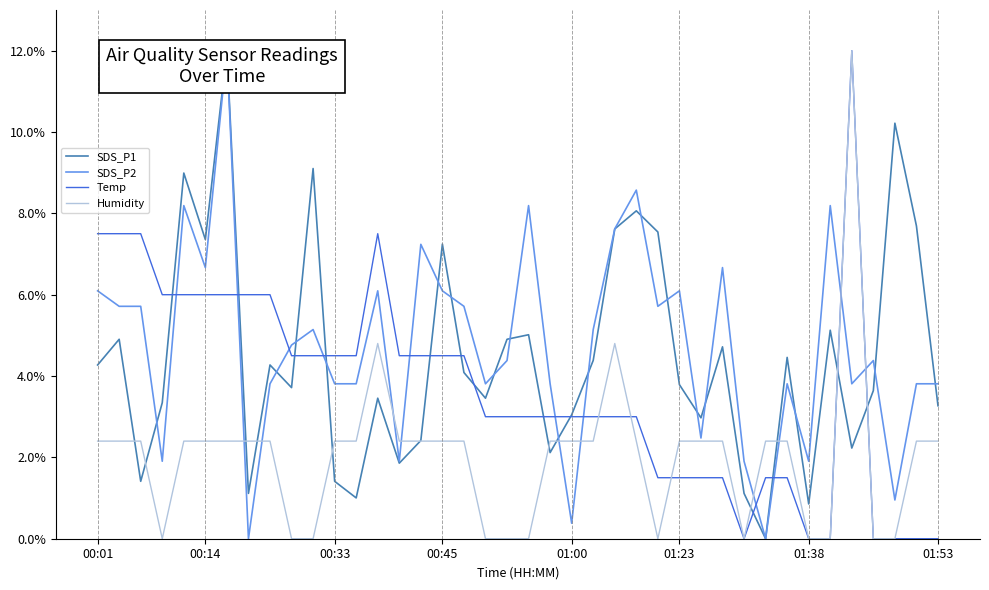

Reading left to right, what are all the values shown in this chart?

SDS_P1: 4.3	4.9	1.4	3.3	9.0	7.4	12.0	1.1	4.3	3.7	9.1	1.4	1.0	3.5	1.9	2.4	7.2	4.1	3.5	4.9	5.0	2.1	3.0	4.4	7.6	8.1	7.5	3.8	3.0	4.7	1.1	0.0	4.5	0.9	5.1	2.2	3.6	10.2	7.7	3.3
SDS_P2: 6.1	5.7	5.7	1.9	8.2	6.7	12.0	0.0	3.8	4.8	5.1	3.8	3.8	6.1	1.9	7.2	6.1	5.7	3.8	4.4	8.2	3.8	0.4	5.1	7.6	8.6	5.7	6.1	2.5	6.7	1.9	0.0	3.8	1.9	8.2	3.8	4.4	1.0	3.8	3.8
Temp: 7.5	7.5	7.5	6.0	6.0	6.0	6.0	6.0	6.0	4.5	4.5	4.5	4.5	7.5	4.5	4.5	4.5	4.5	3.0	3.0	3.0	3.0	3.0	3.0	3.0	3.0	1.5	1.5	1.5	1.5	0.0	1.5	1.5	0.0	0.0	12.0	0.0	0.0	0.0	0.0
Humidity: 2.4	2.4	2.4	0.0	2.4	2.4	2.4	2.4	2.4	0.0	0.0	2.4	2.4	4.8	2.4	2.4	2.4	2.4	0.0	0.0	0.0	2.4	2.4	2.4	4.8	2.4	0.0	2.4	2.4	2.4	0.0	2.4	2.4	0.0	0.0	12.0	0.0	0.0	2.4	2.4